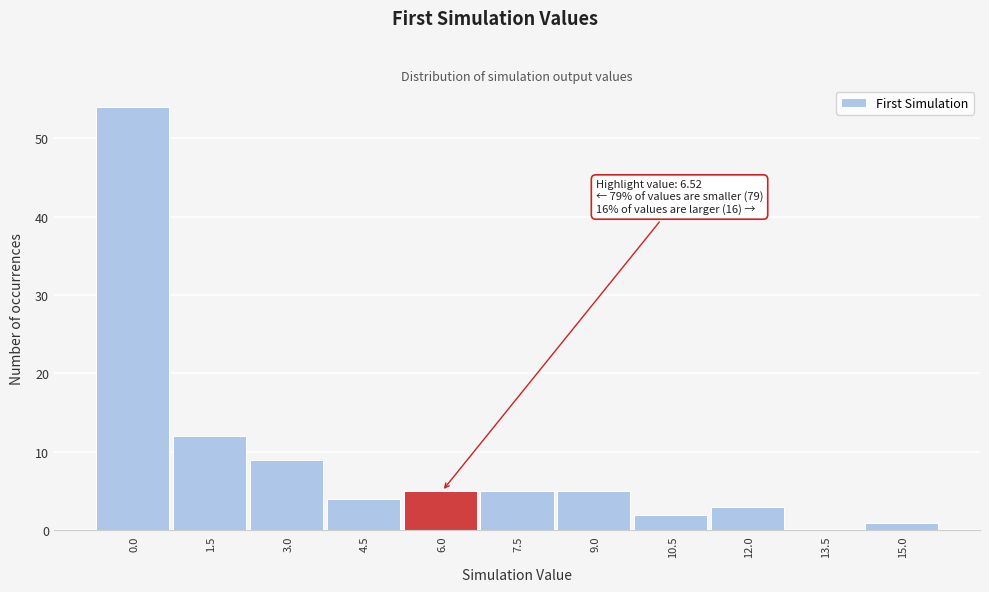

Reading left to right, what are all the values shown in this chart?

0.0=54	1.5=12	3.0=9	4.5=4	6.0=5	7.5=5	9.0=5	10.5=2	12.0=3	13.5=0	15.0=1